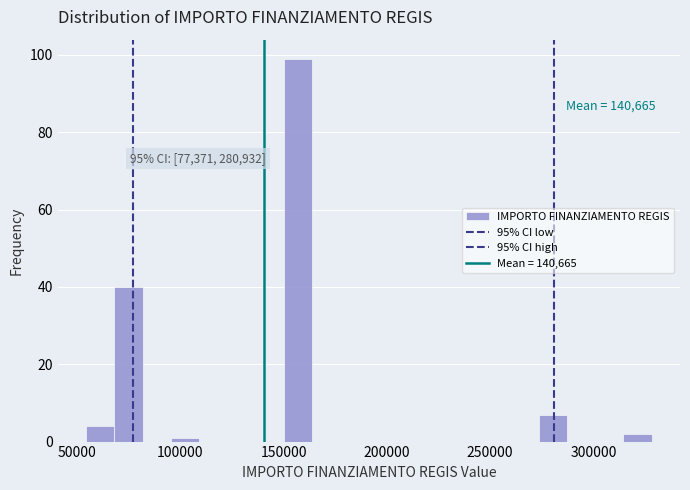

Read against the x-axis, roughly where is the centre of the tallest bar?

155000